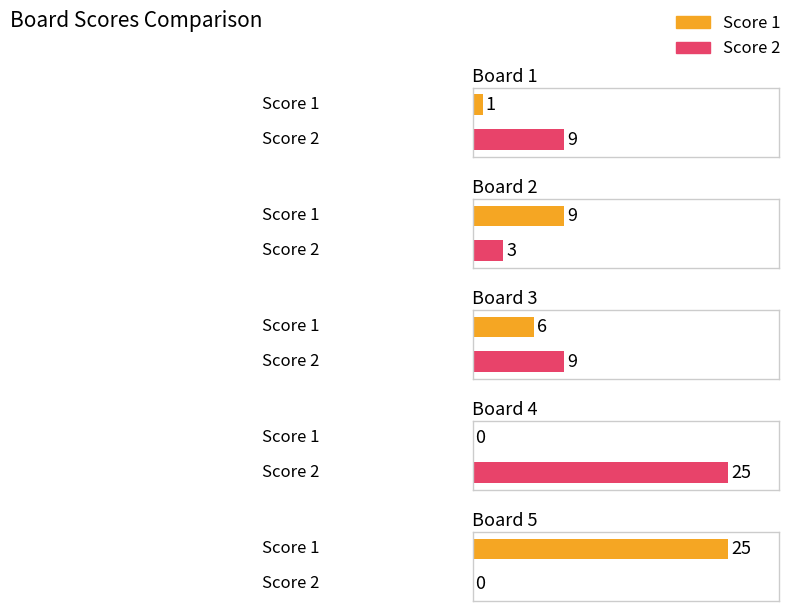

Is it true that Score 1 equals 25 at Board 5?

True